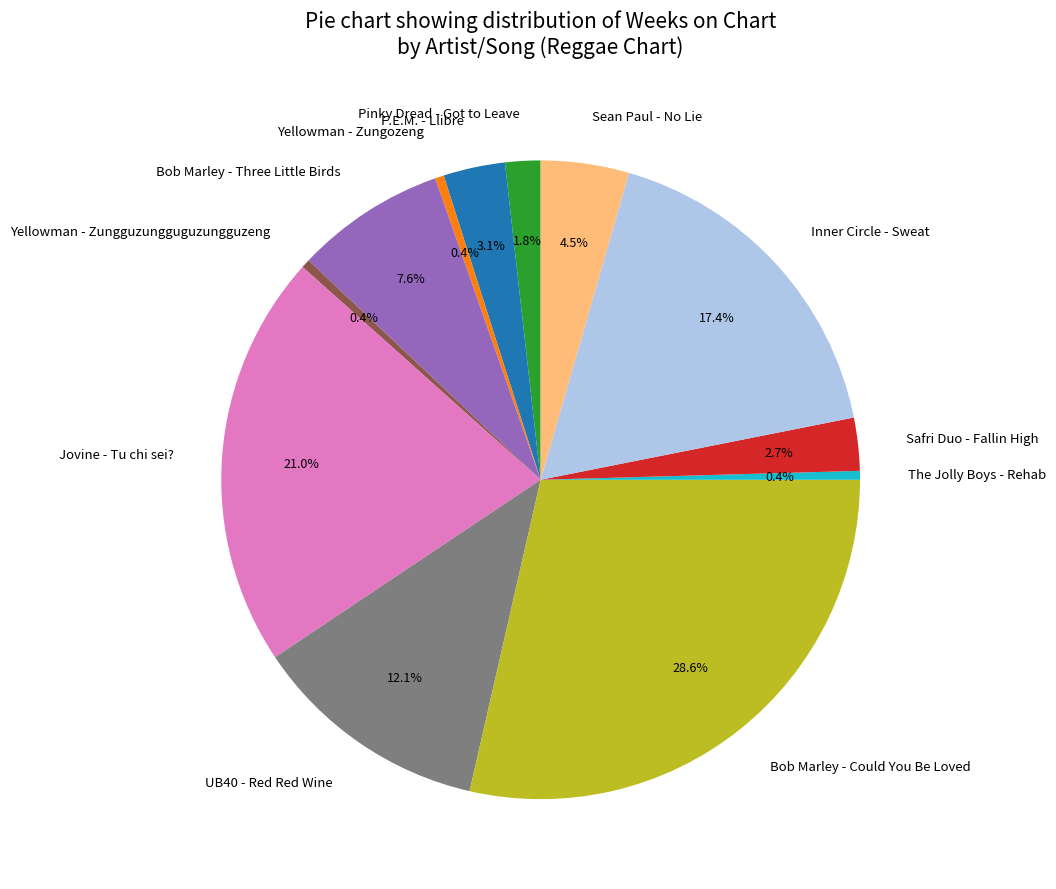

Is Pinky Dread - Got to Leave the majority of the pie?

No